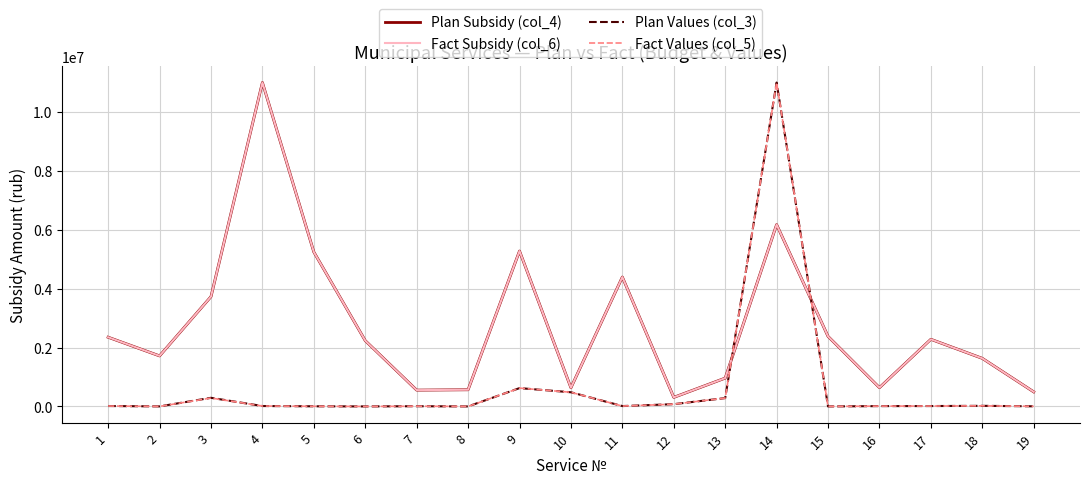

Is this an area chart (filled region under the line)?

No